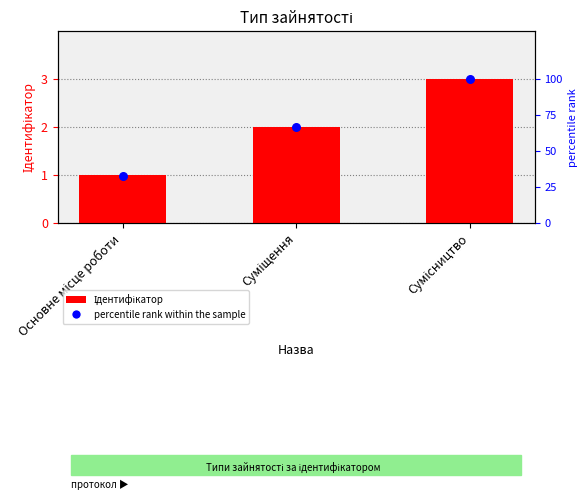

Which series has the largest Y range (max minus min)?

percentile rank within the sample